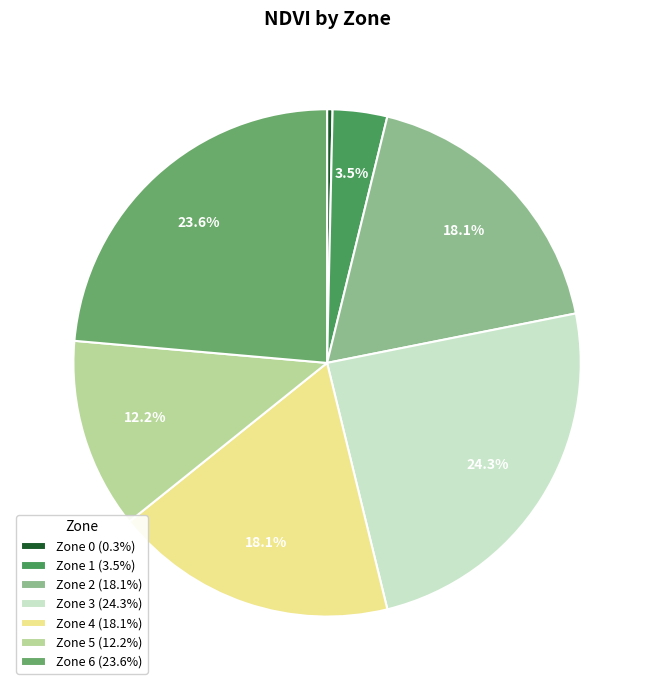

To the nearest percent, what percentage of the pie is Zone 3?

24%